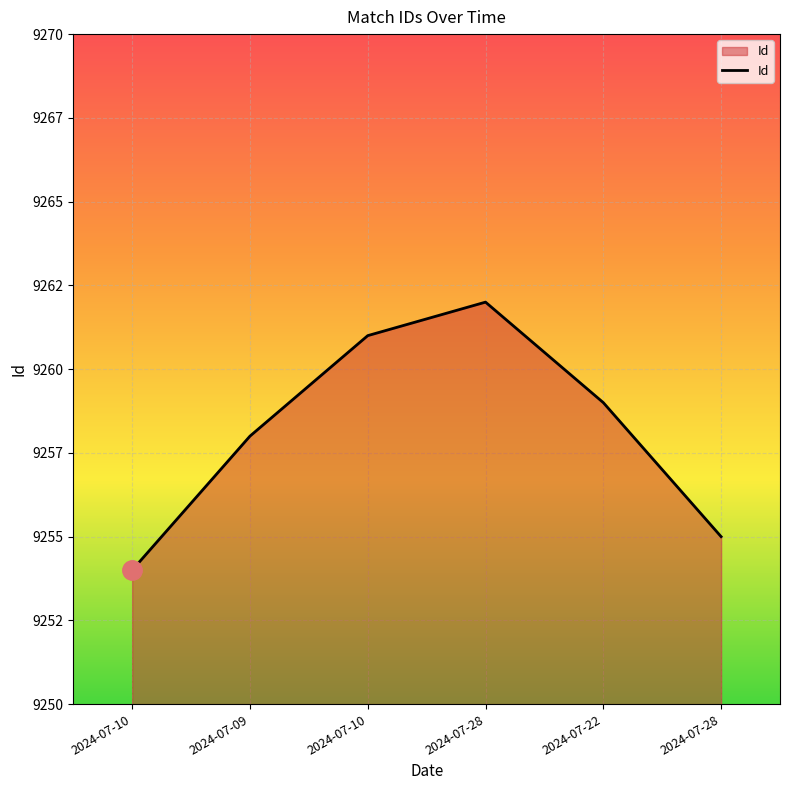

What is the label of the 3rd point from the right?

2024-07-28